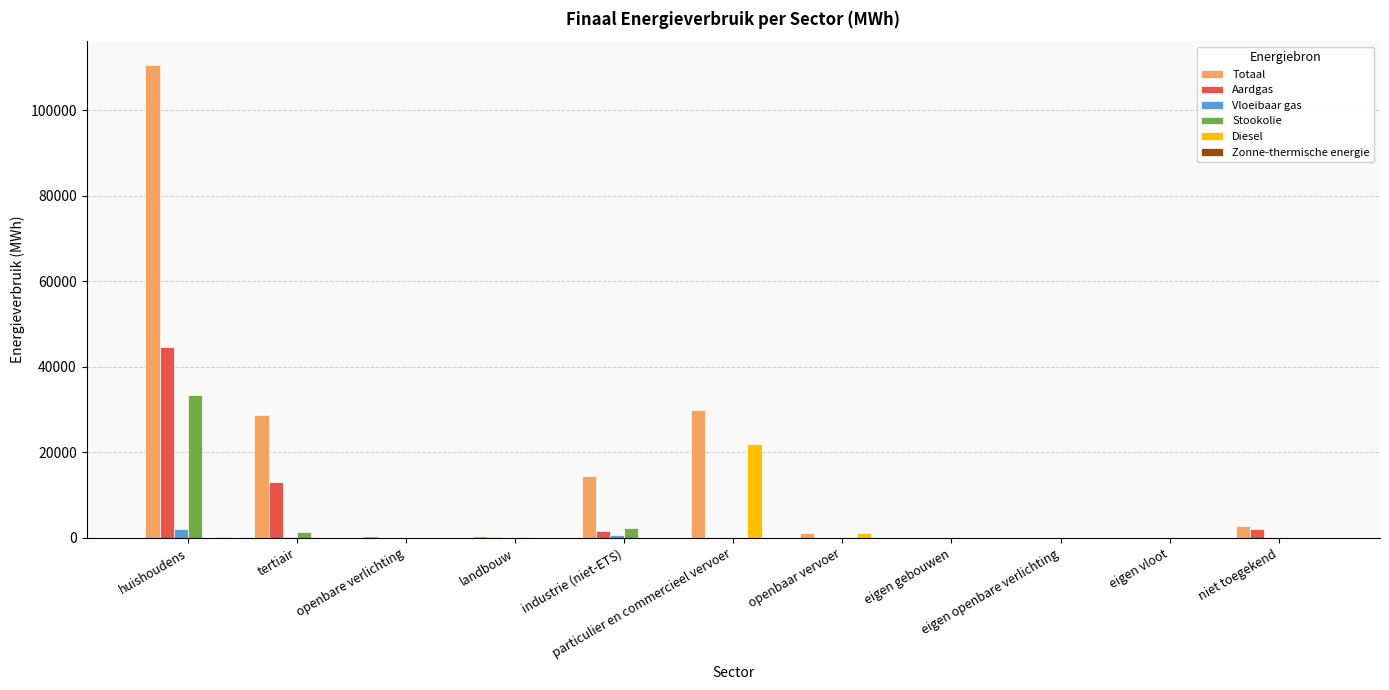

What is the sum of all Diesel values?

23022.8